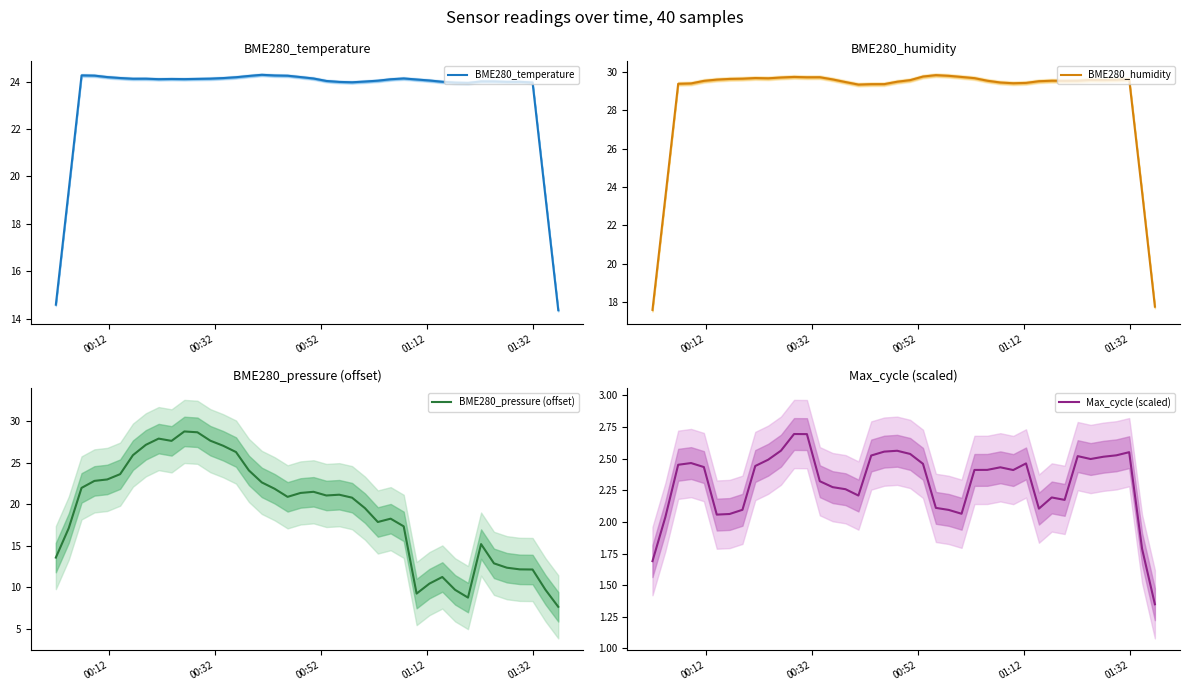

What is the maximum value shown in the chart?

29.8